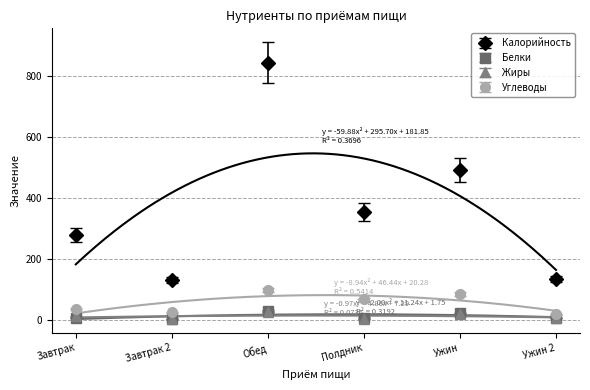

Is it true that Жиры equals 15.5 at Обед?

False